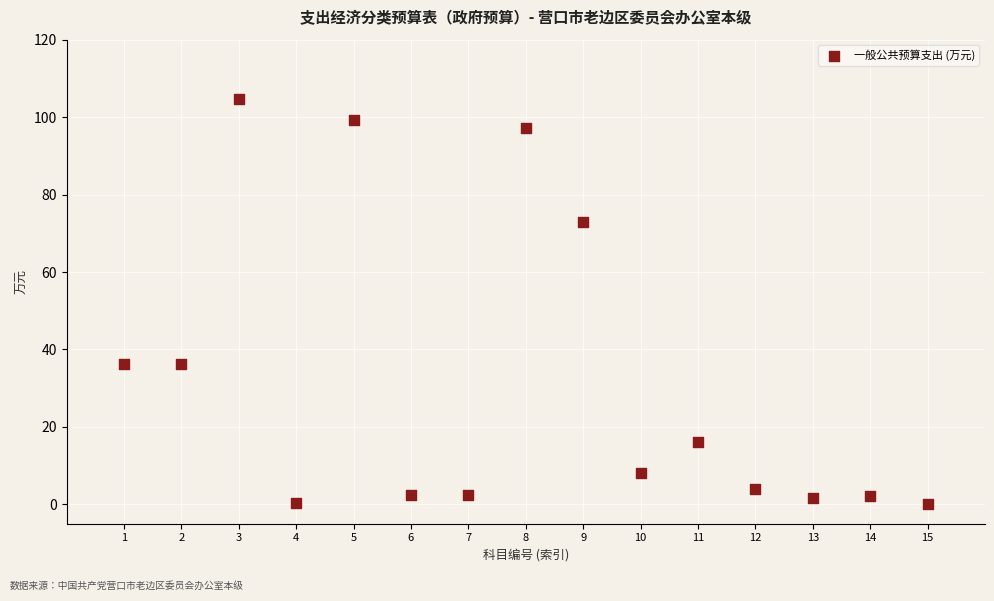

What is the range of Y values (max minus min)?

104.4